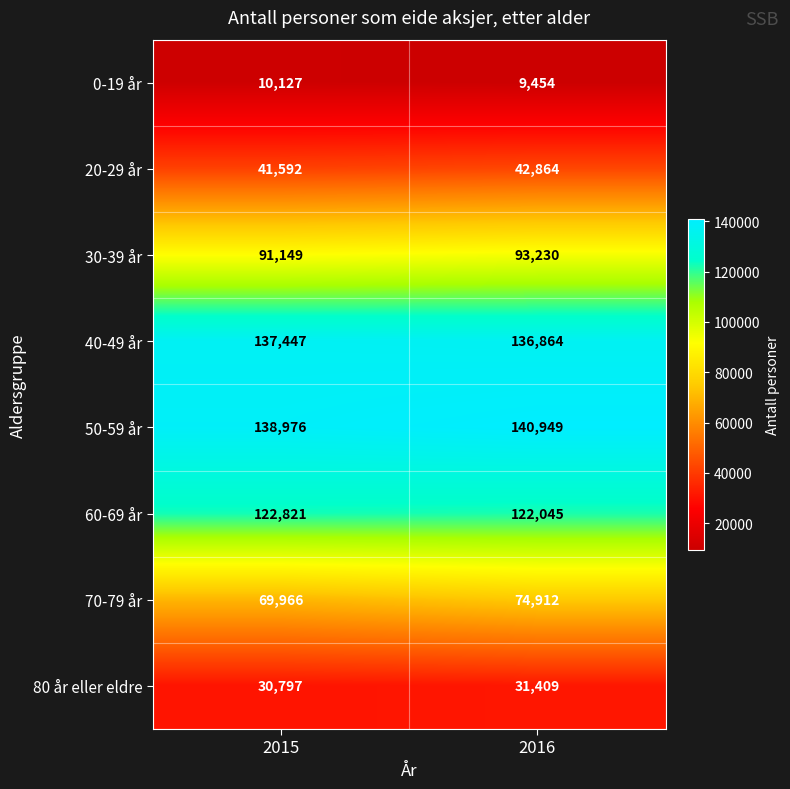

Is it true that 0-19 år equals 10127 at 2015?

True